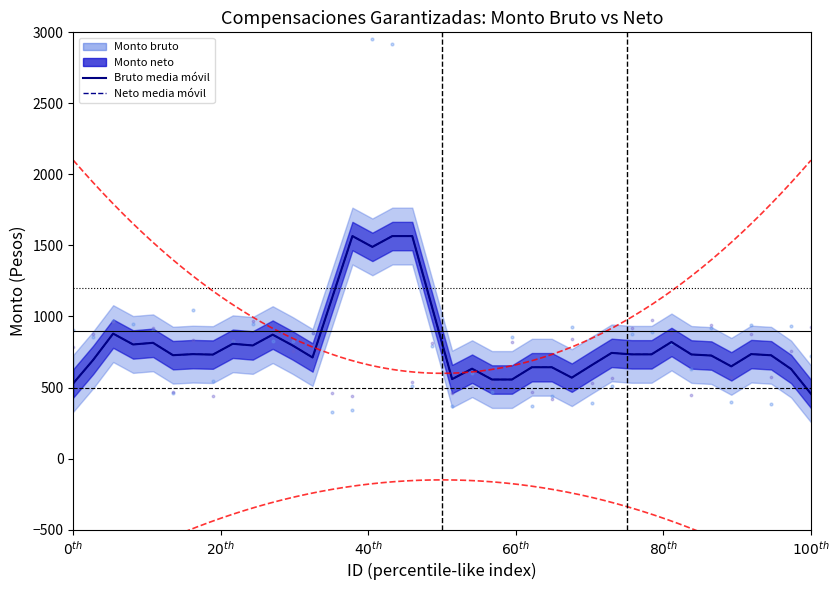

At how many categories does at least one series exceed 694?

26